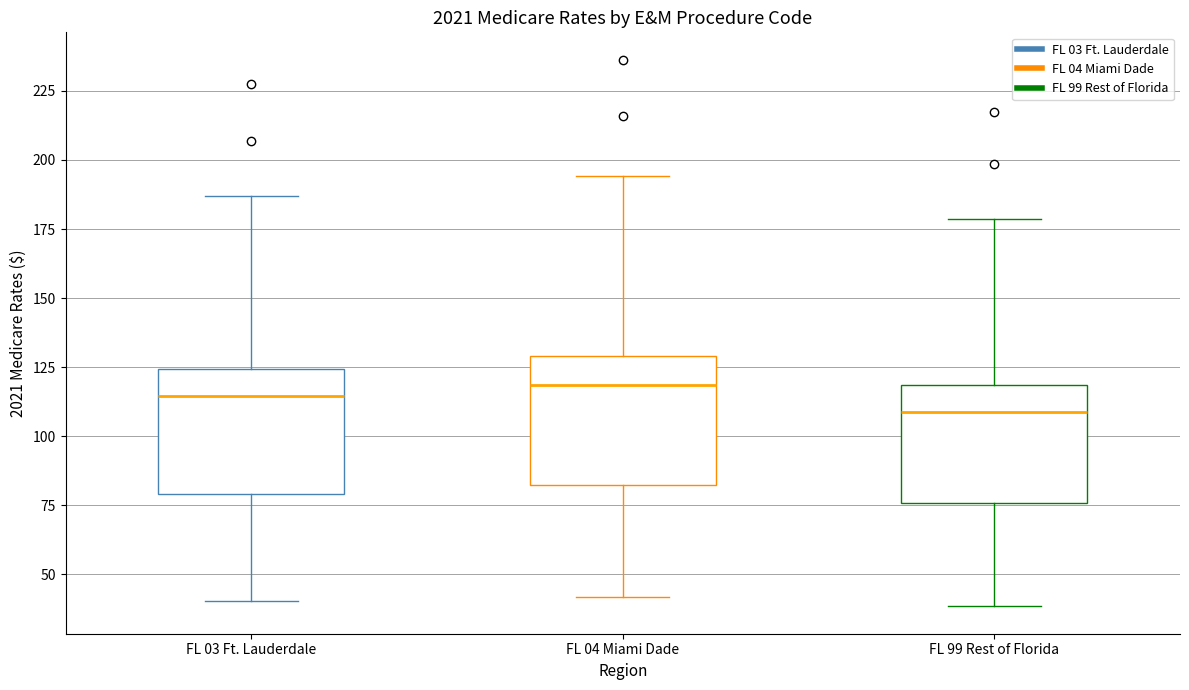

Reading left to right, read every box against the y-axis: the position of its median line, the range the box covers, and the ends of its whiskers. The values are not printed on the chart, so give them approximately, as read against the axis.

FL 03 Ft. Lauderdale: median 115, box 80 to 125, whiskers 40 to 185
FL 04 Miami Dade: median 120, box 80 to 130, whiskers 40 to 195
FL 99 Rest of Florida: median 110, box 75 to 120, whiskers 40 to 180